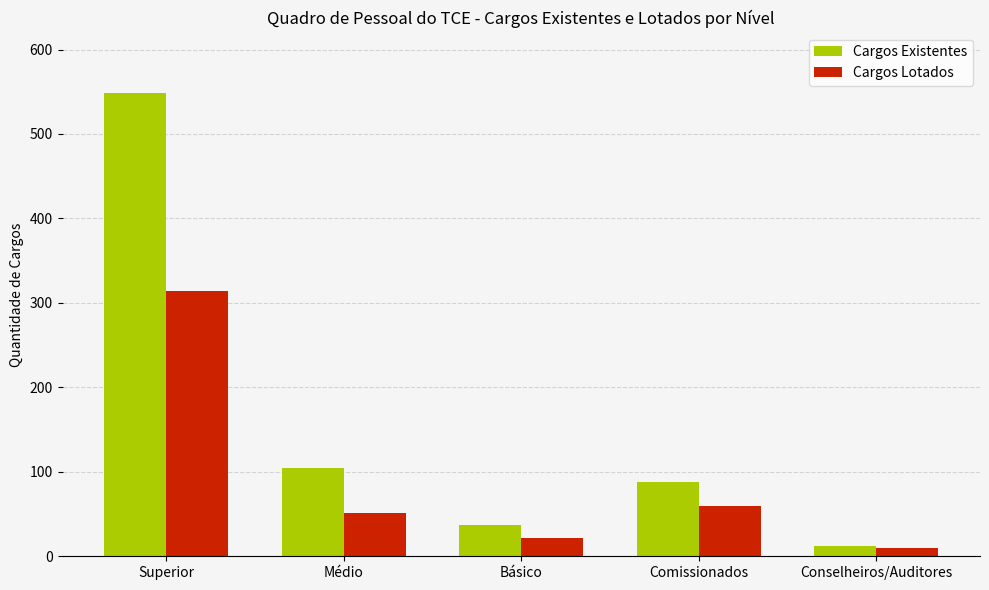

Is it true that Cargos Existentes equals 88 at Comissionados?

True